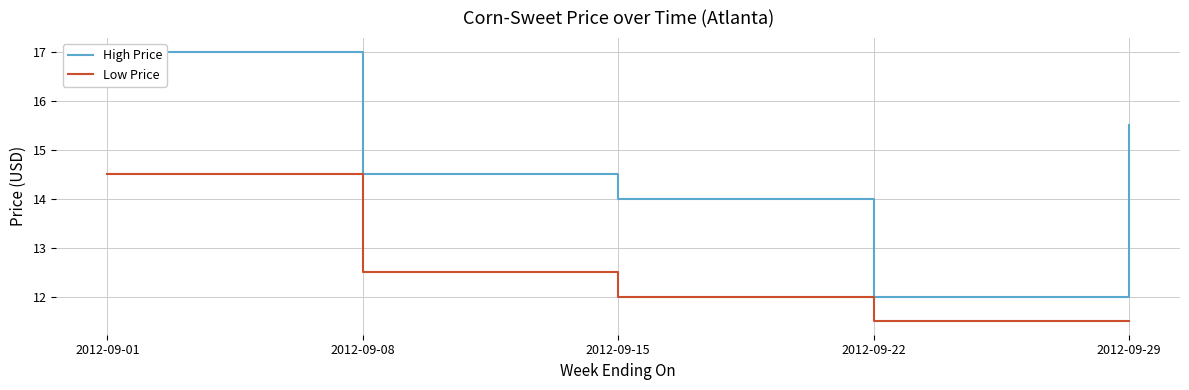

Which has a higher value, 2012-09-15 or 2012-09-08?

2012-09-08